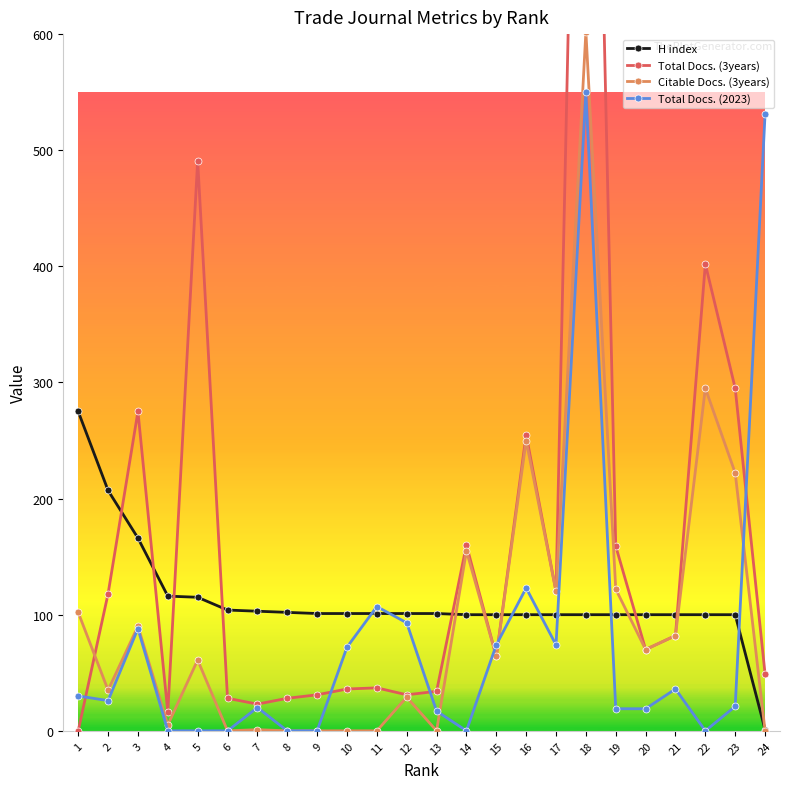

True or false: Total Docs. (2023) has a value of 36 at 21.

True